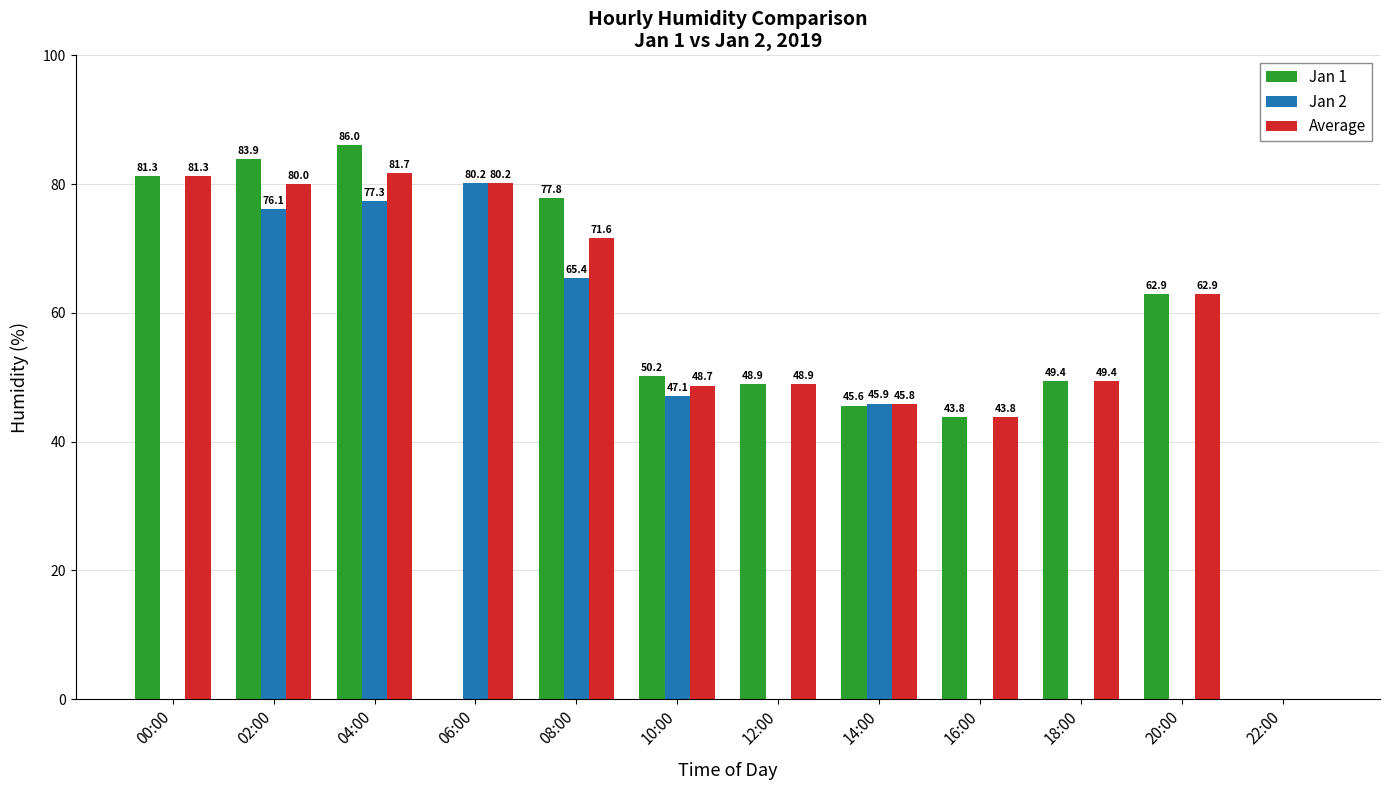

The Jan 1 series shows 53.5 at 02:00. True or false?

False